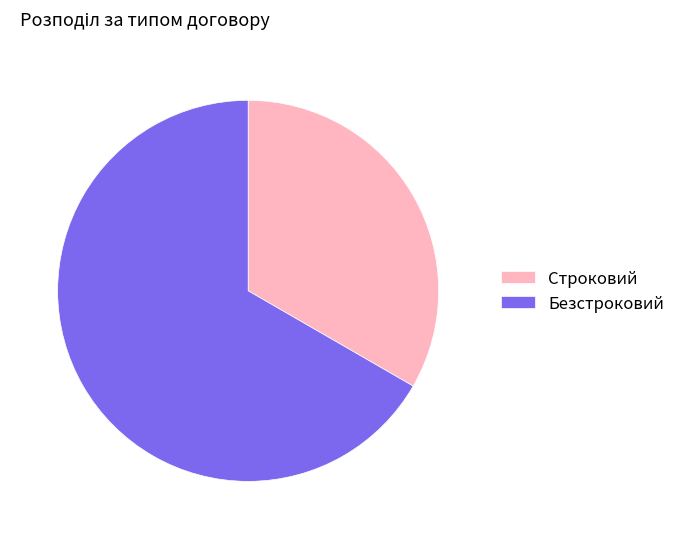

What is the ratio of the value at Строковий to the value at Безстроковий?

0.5